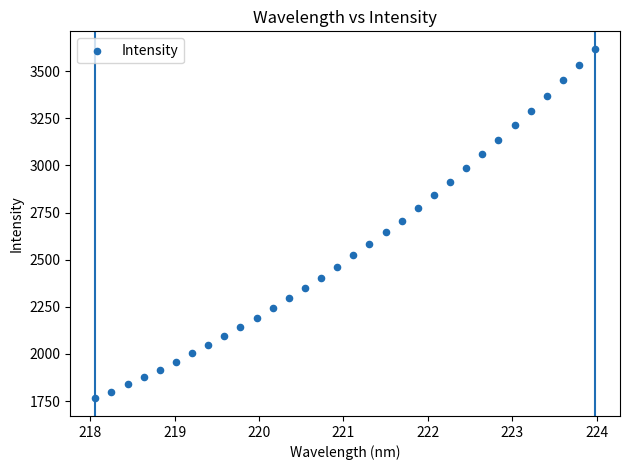

What is the range of X values (max minus min)?

5.9